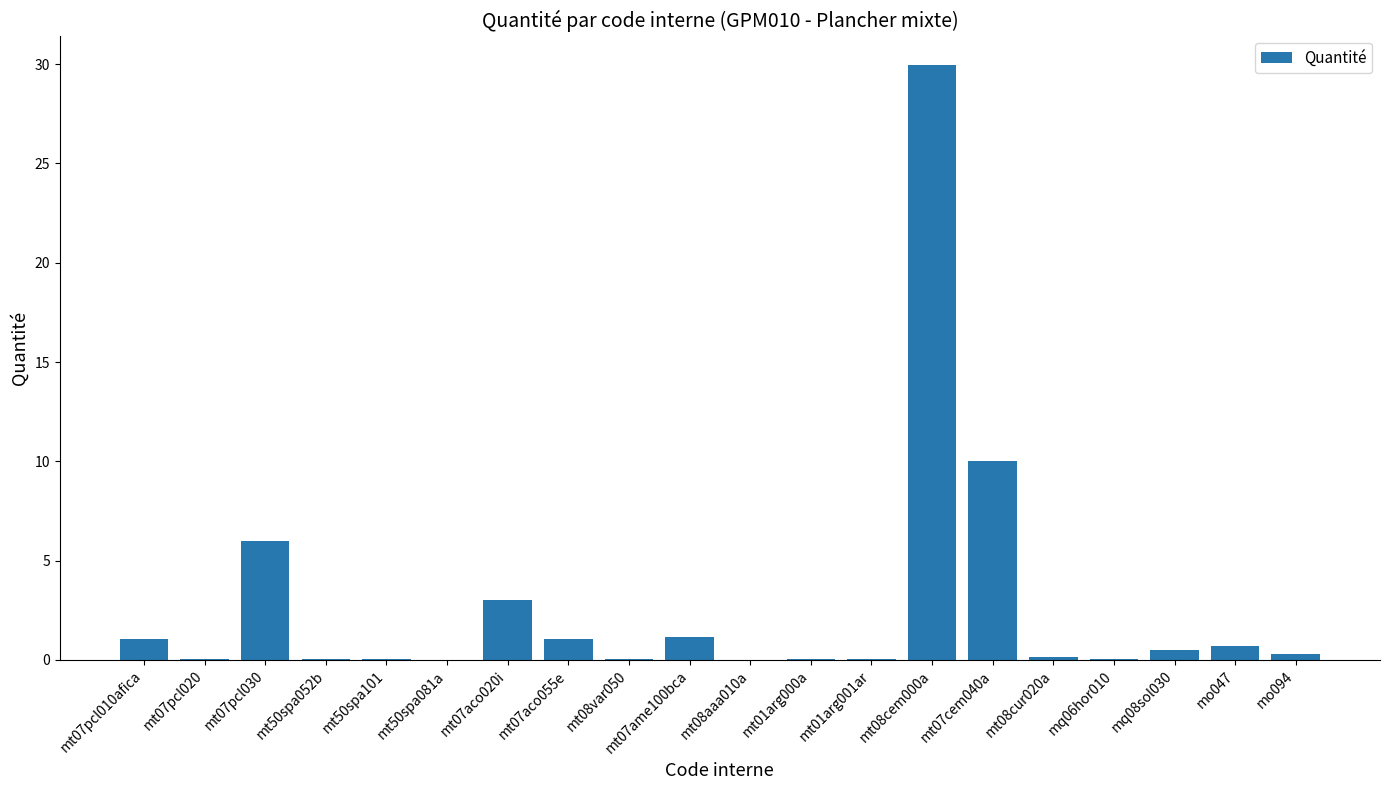

What is the greatest value displayed?

29.9